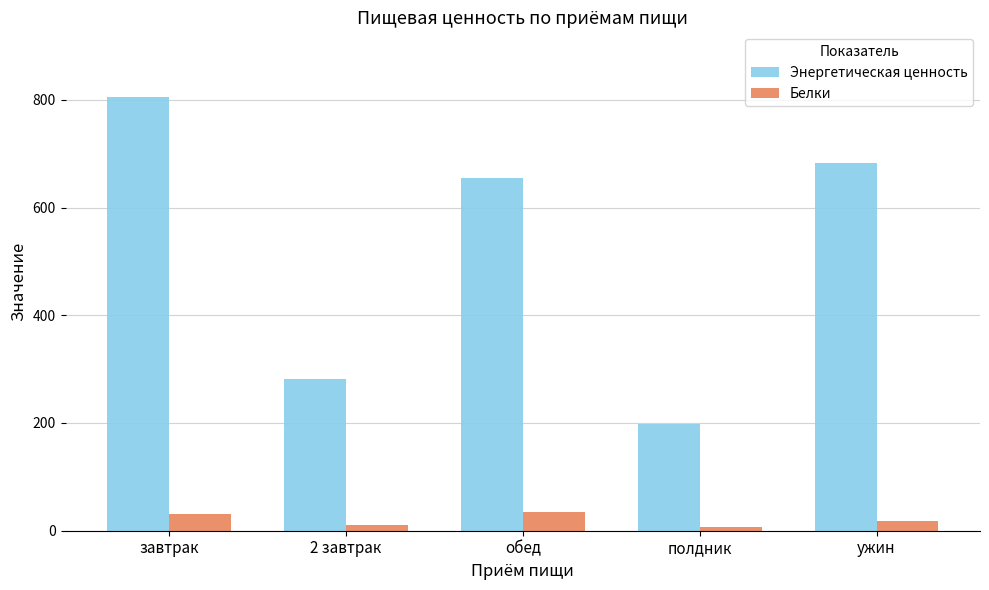

True or false: Белки has a value of 33.9 at обед.

True